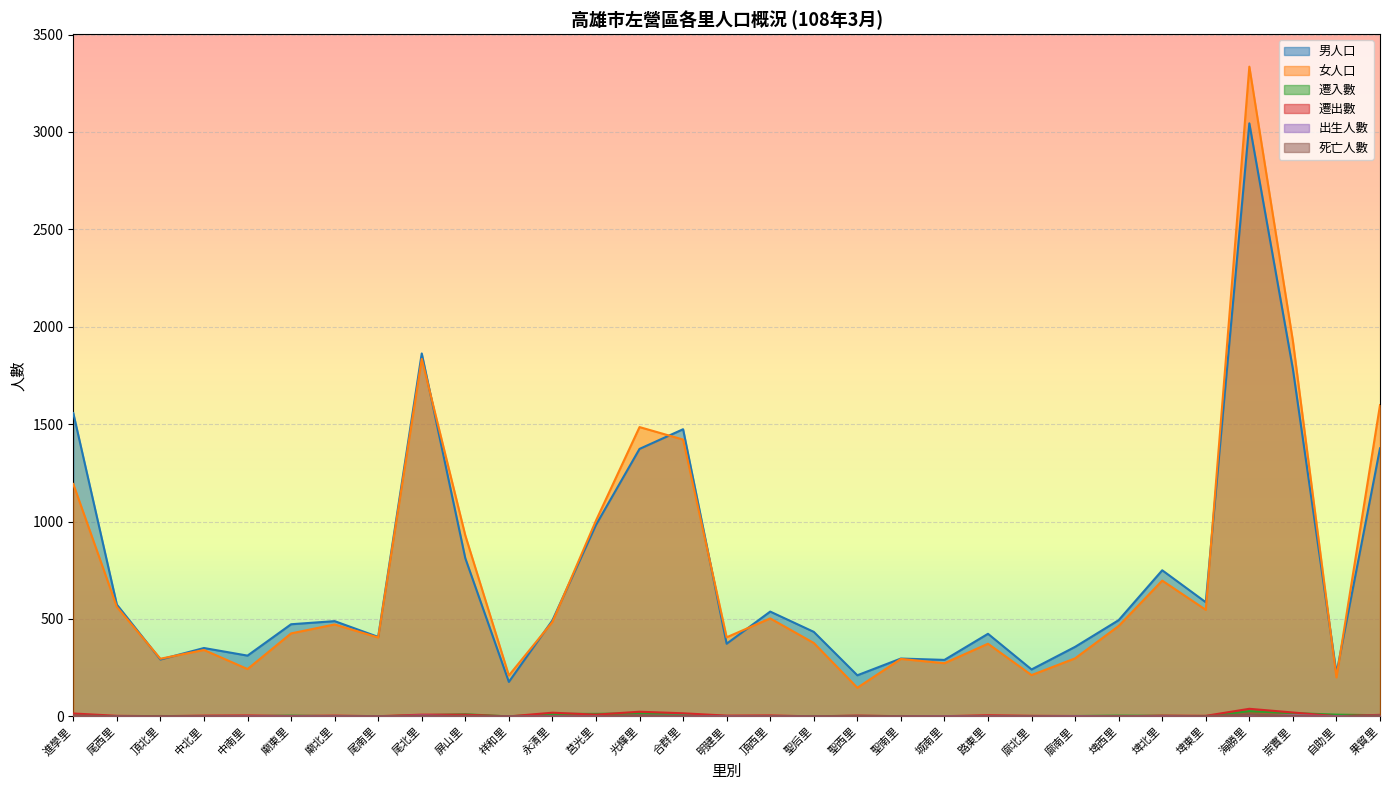

What is the approximate value of 女人口 at 尾西里, to the nearest 10?

560